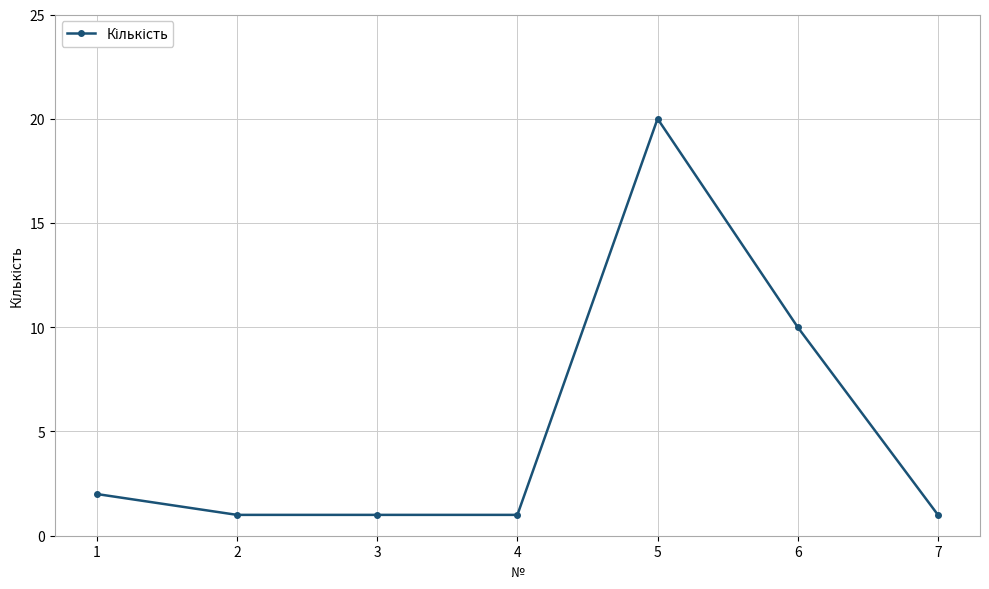

Is it true that the value at 4 is 0?

False